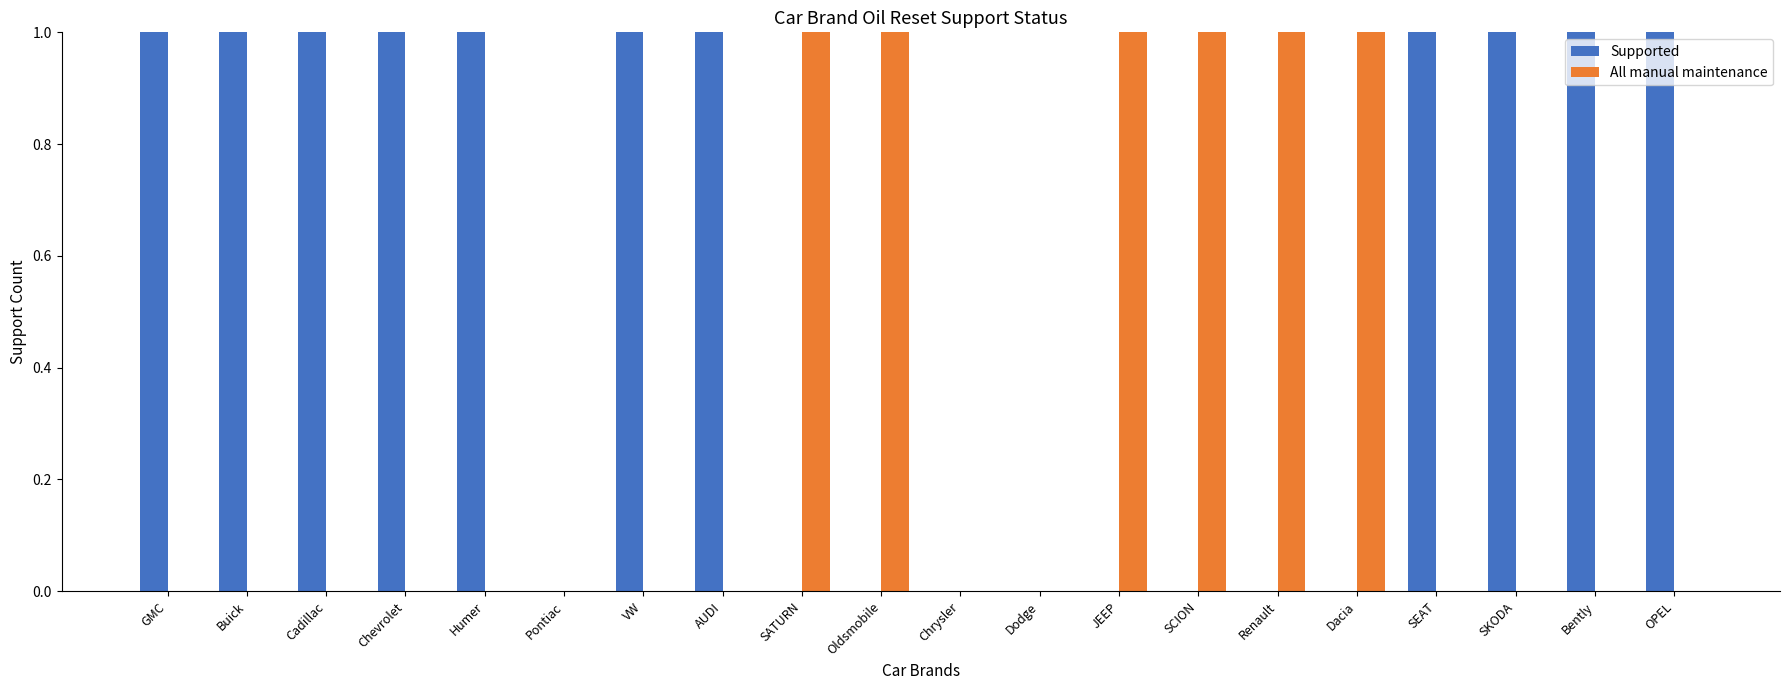

What is the sum of all Supported values?

11